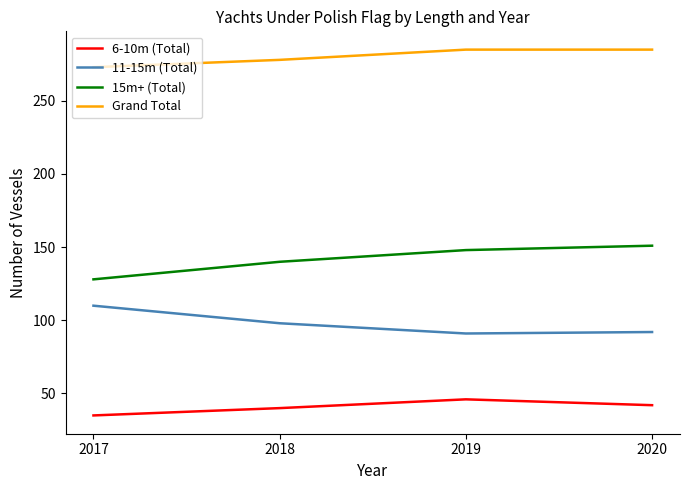

Is it true that Grand Total equals 85 at 2020?

False